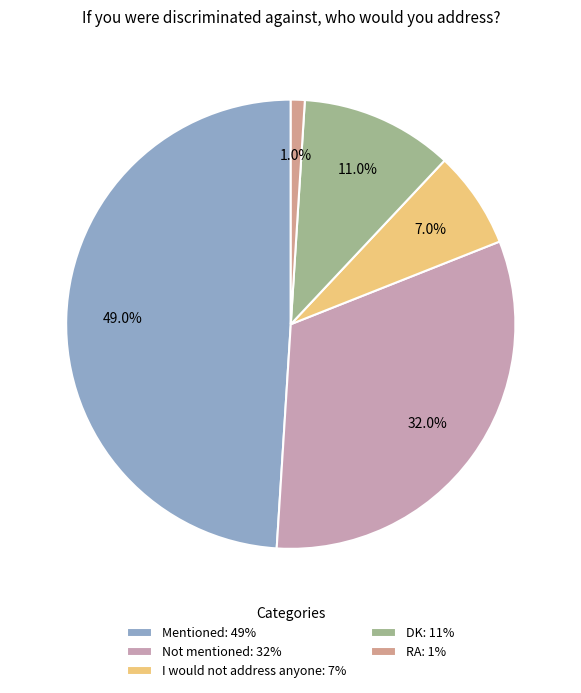

Is it true that DK is 2% of the pie?

False